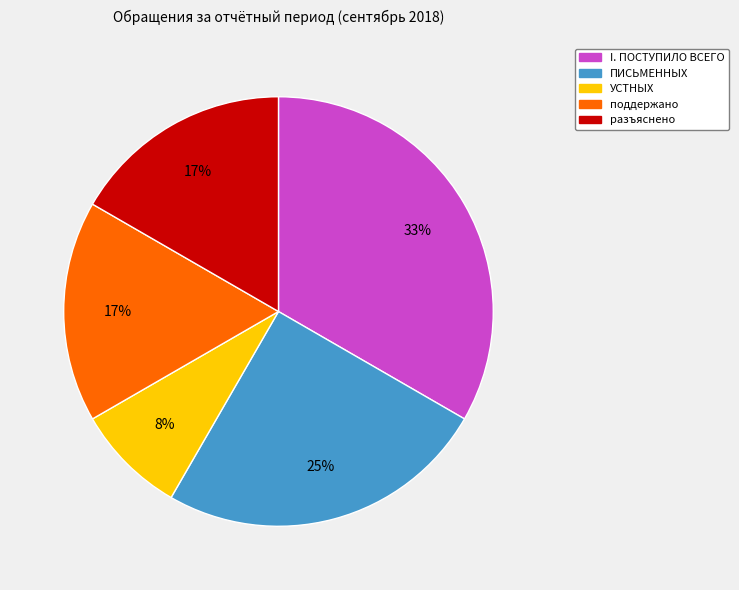

To the nearest percent, what is the average slice percentage?

20%